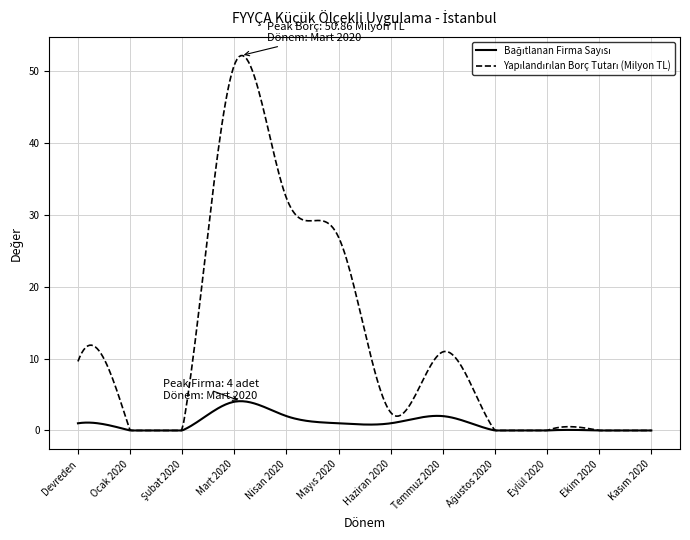

List the series in order of their overall mean, highest first.

Yapılandırılan Borç Tutarı (Milyon TL), Bağıtlanan Firma Sayısı